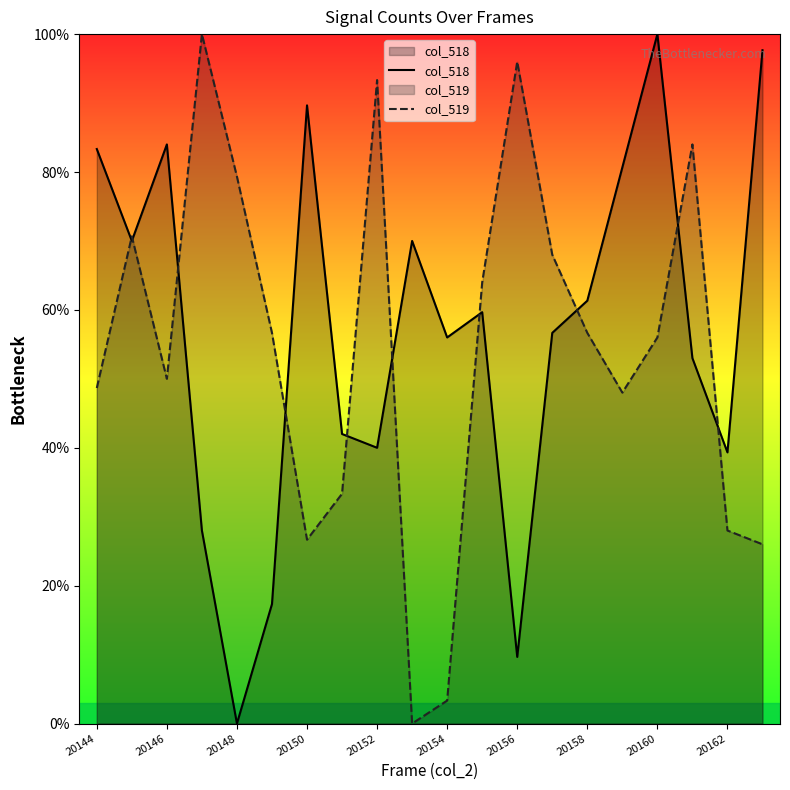

At which category is the sum across all series the highest?

20160